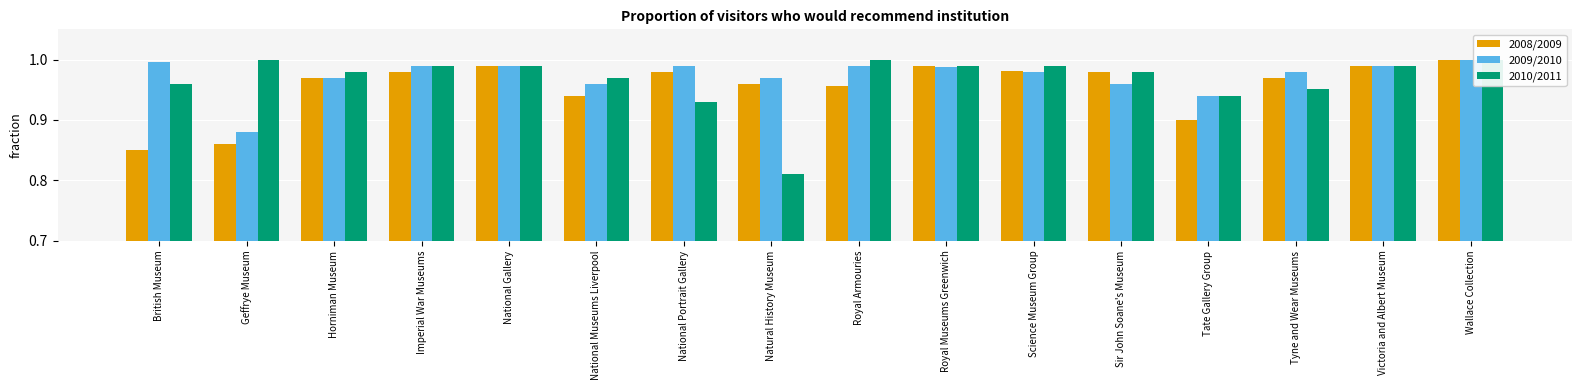

How many distinct data groups are displayed?

3